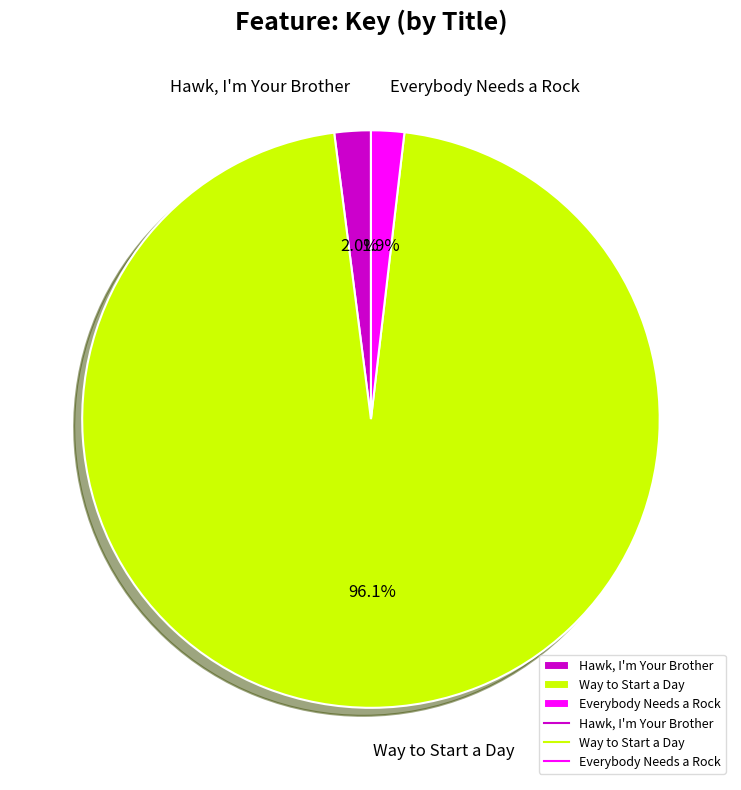

To the nearest percent, what is the combined percentage of Hawk, I'm Your Brother and Everybody Needs a Rock?

4%